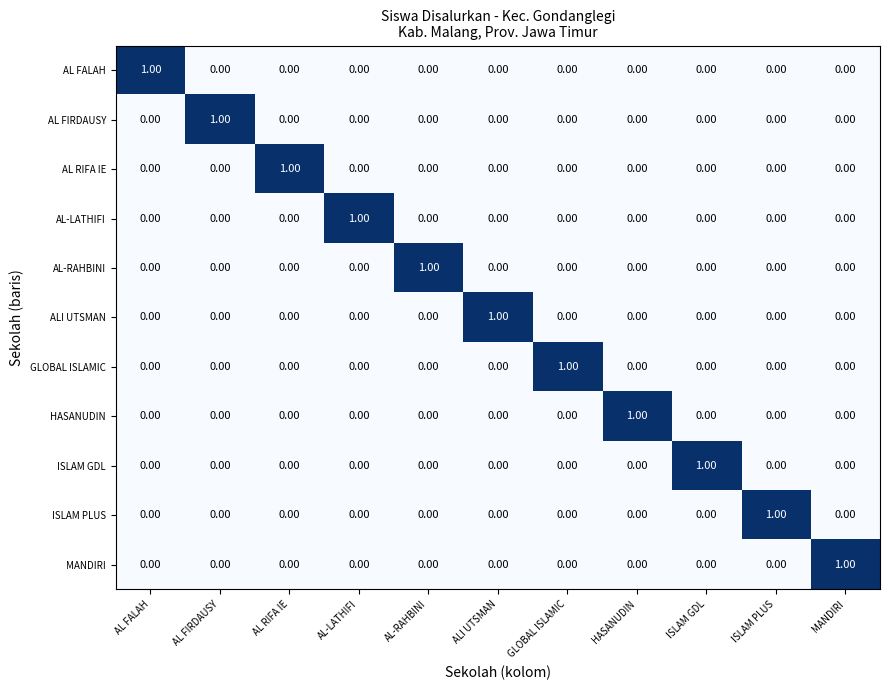

Count the number of data series in this chart.

11